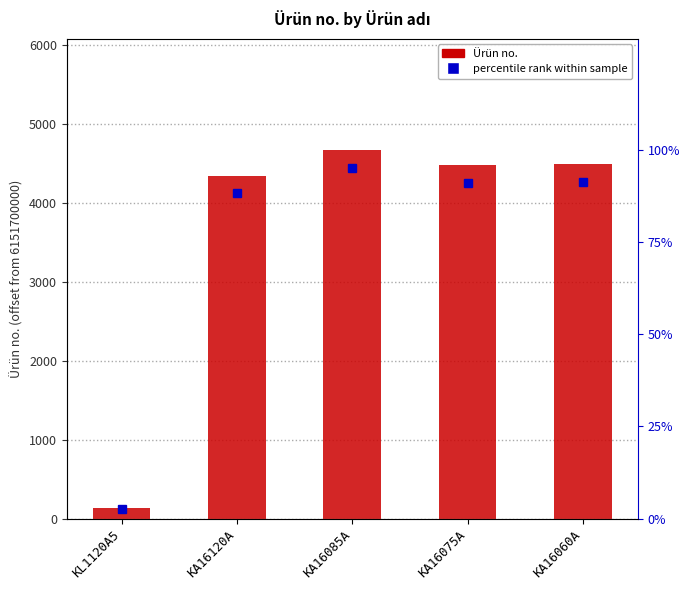

Reading left to right, list all the values displayed in this chart.

130	4350	4680	4480	4490